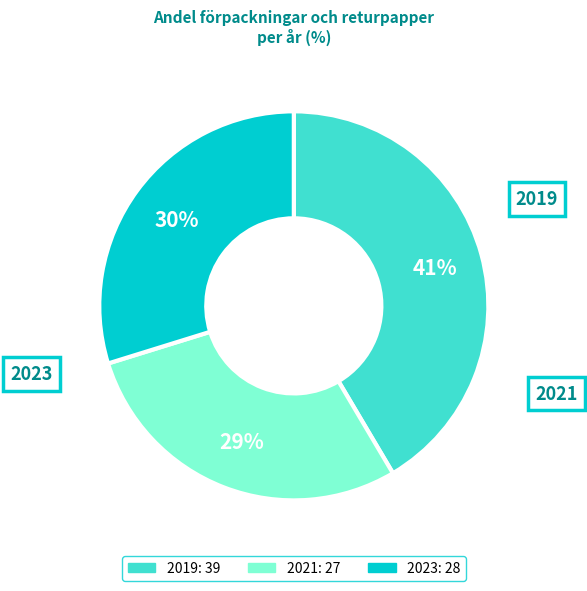

To the nearest percent, what portion does 2021 represent?

29%